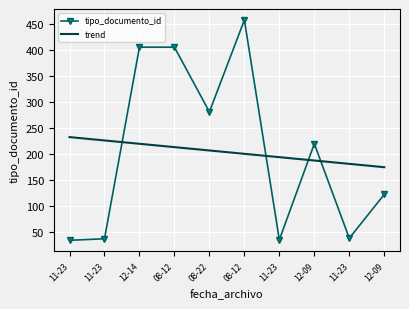

What are all the series names shown in the legend?

tipo_documento_id, trend